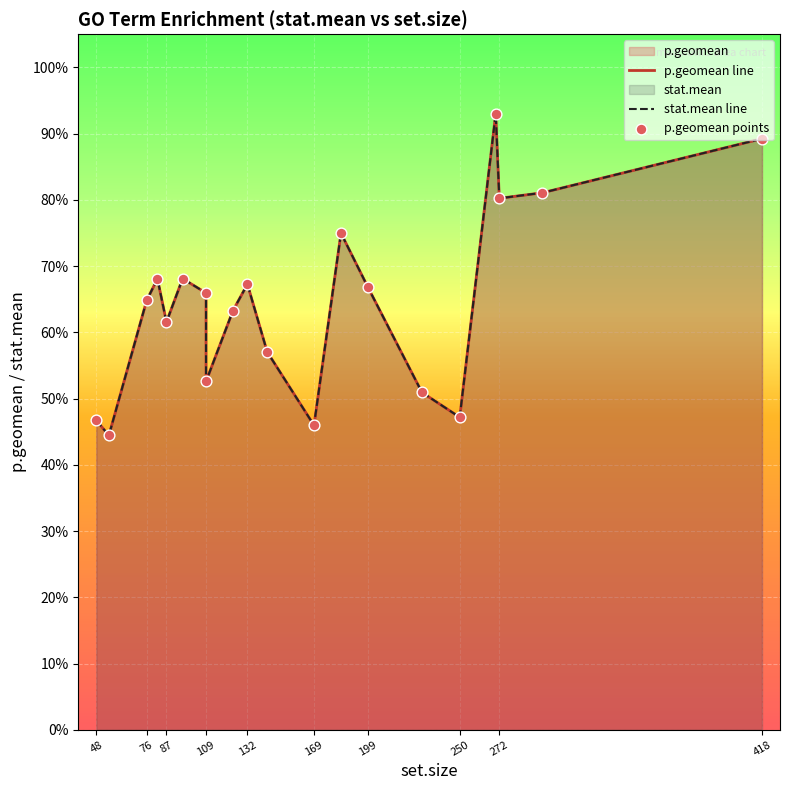

Which series contains the highest Y value?

p.geomean line